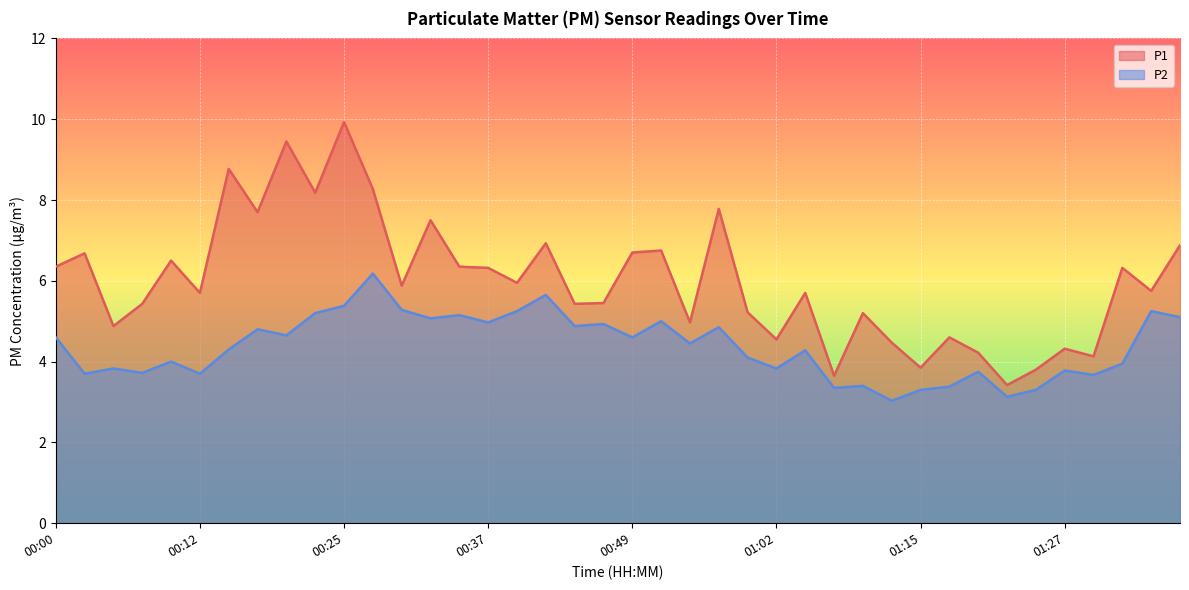

Reading left to right, transcribe all the data shown in this chart.

P1: 00:00=6.3	00:02=6.7	00:05=4.9	00:07=5.4	00:10=6.5	00:12=5.7	00:15=8.8	00:17=7.7	00:20=9.4	00:22=8.2	00:25=9.9	00:27=8.3	00:30=5.9	00:32=7.5	00:35=6.3	00:37=6.3	00:40=6.0	00:42=6.9	00:44=5.4	00:47=5.5	00:49=6.7	00:52=6.8	00:54=5.0	00:57=7.8	00:59=5.2	01:02=4.5	01:05=5.7	01:07=3.6	01:10=5.2	01:12=4.5	01:15=3.9	01:17=4.6	01:20=4.2	01:22=3.4	01:25=3.8	01:27=4.3	01:30=4.1	01:32=6.3	01:35=5.8	01:37=6.9
P2: 00:00=4.6	00:02=3.7	00:05=3.8	00:07=3.7	00:10=4.0	00:12=3.7	00:15=4.3	00:17=4.8	00:20=4.7	00:22=5.2	00:25=5.4	00:27=6.2	00:30=5.3	00:32=5.1	00:35=5.2	00:37=5.0	00:40=5.2	00:42=5.7	00:44=4.9	00:47=4.9	00:49=4.6	00:52=5.0	00:54=4.5	00:57=4.8	00:59=4.1	01:02=3.8	01:05=4.3	01:07=3.4	01:10=3.4	01:12=3.0	01:15=3.3	01:17=3.4	01:20=3.8	01:22=3.1	01:25=3.3	01:27=3.8	01:30=3.7	01:32=4.0	01:35=5.2	01:37=5.1